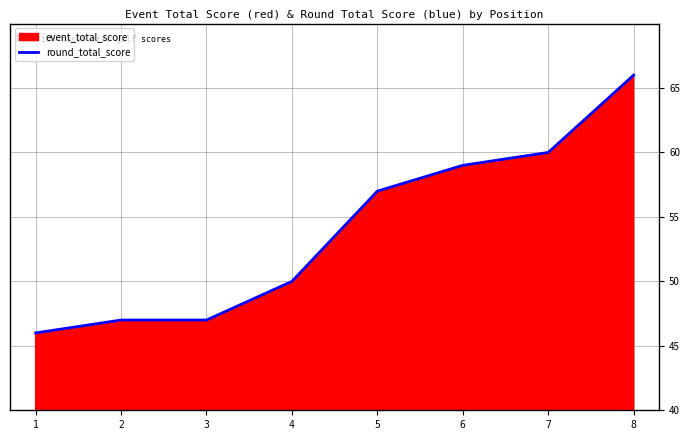

Where is the data nearest to the value 56?

5